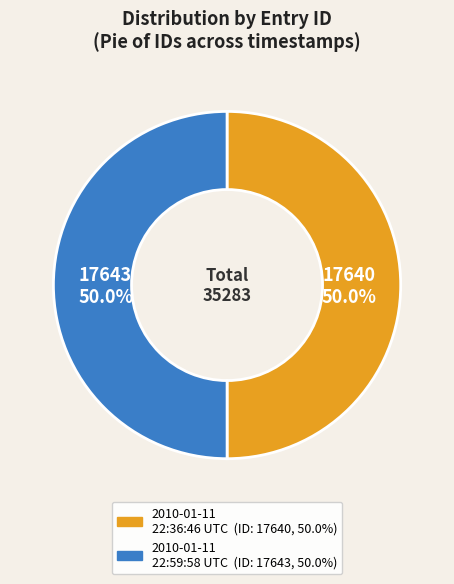

To the nearest percent, what is the average slice percentage?

50%